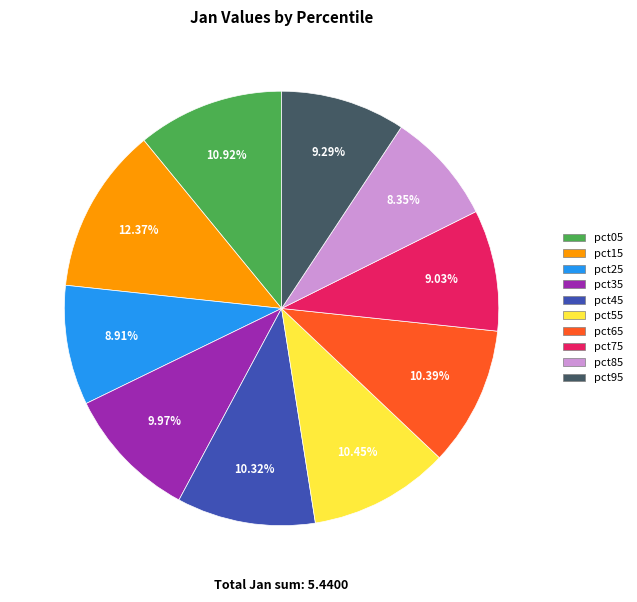

What percentage is the pct25 slice, to the nearest percent?

9%